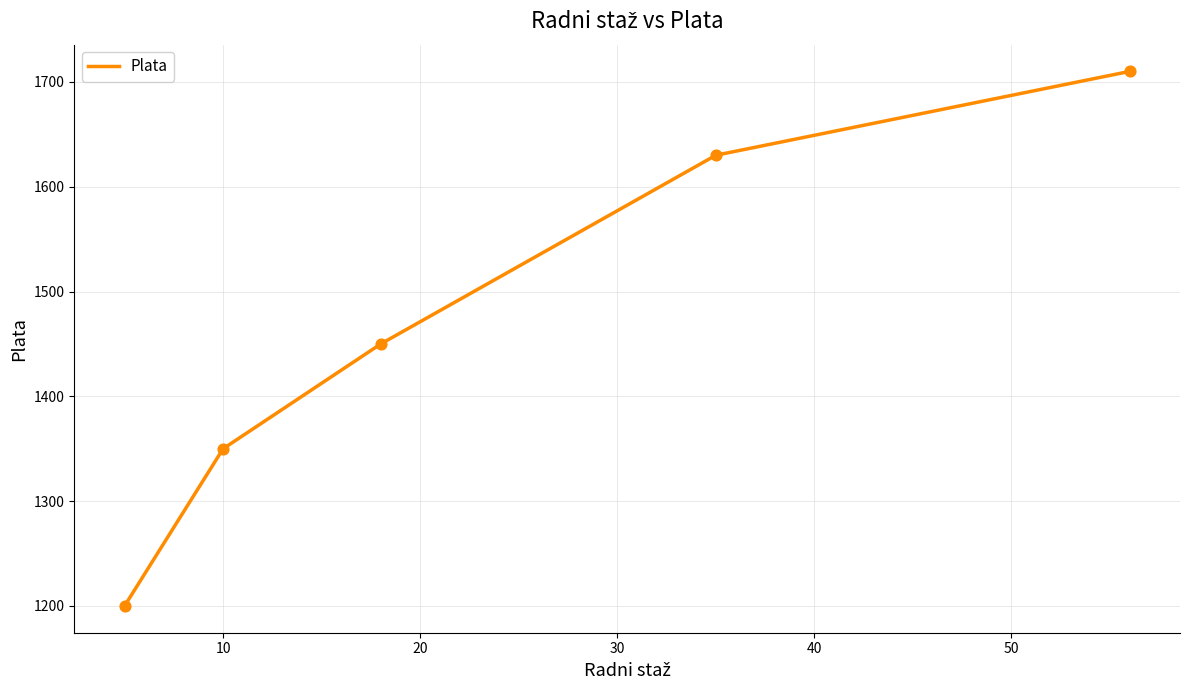

What is the difference between the maximum and minimum values?

510